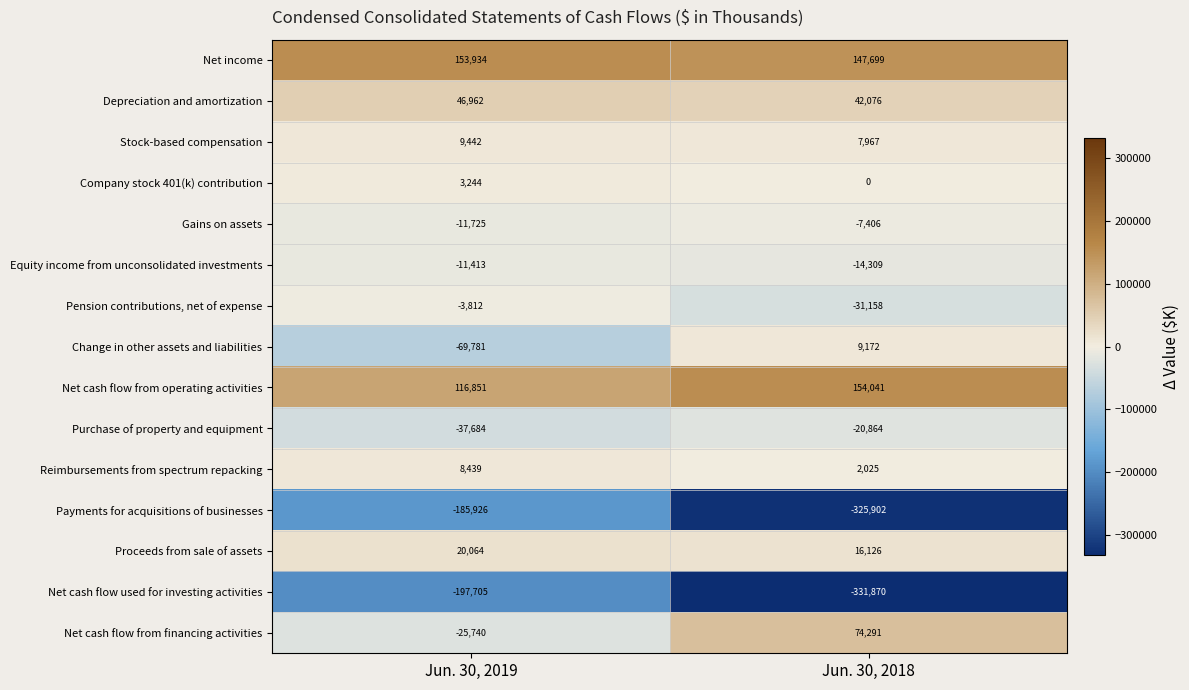

True or false: Pension contributions, net of expense has a value of -2403 at Jun. 30, 2019.

False